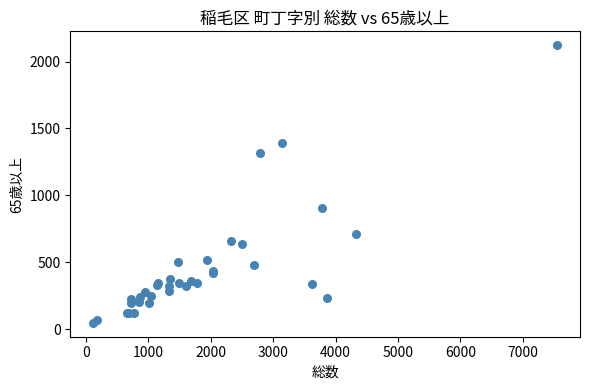

What Y value in the scatter plot is closest to 1084?

902